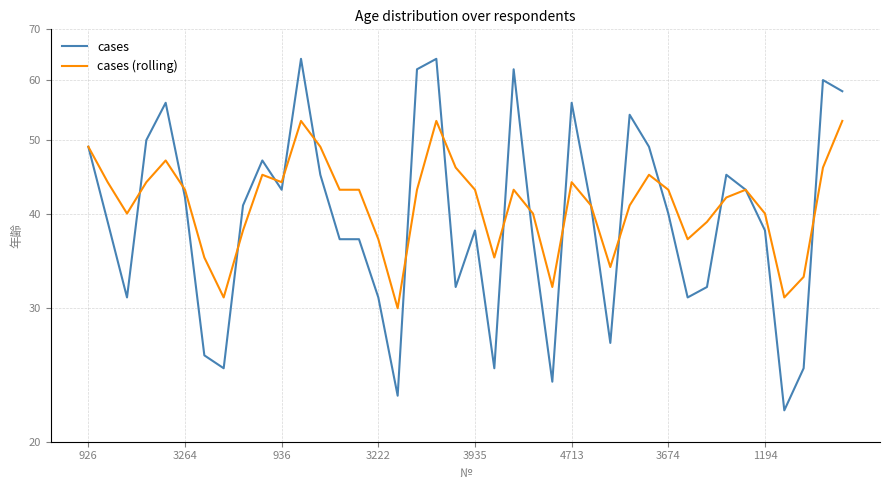

What is the label of the 37th point from the right?

3222